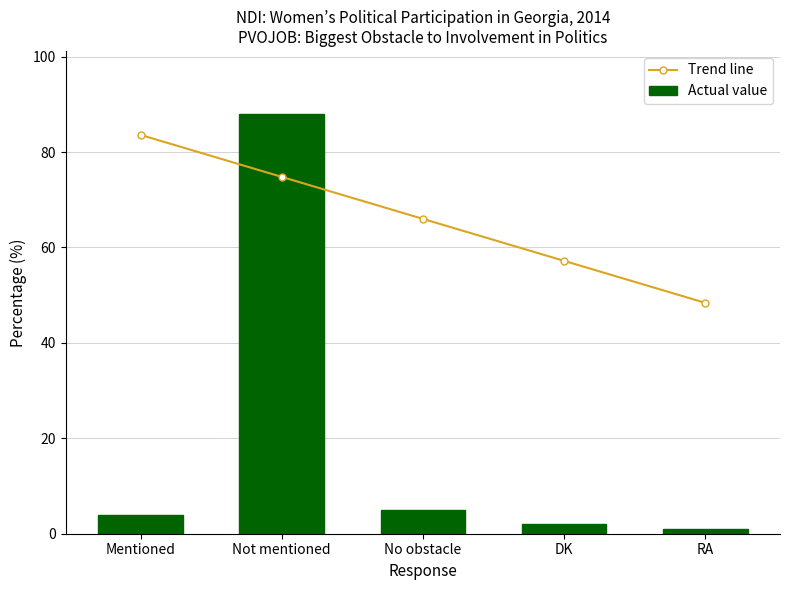

Where is Actual value nearest to the value 44?

No obstacle